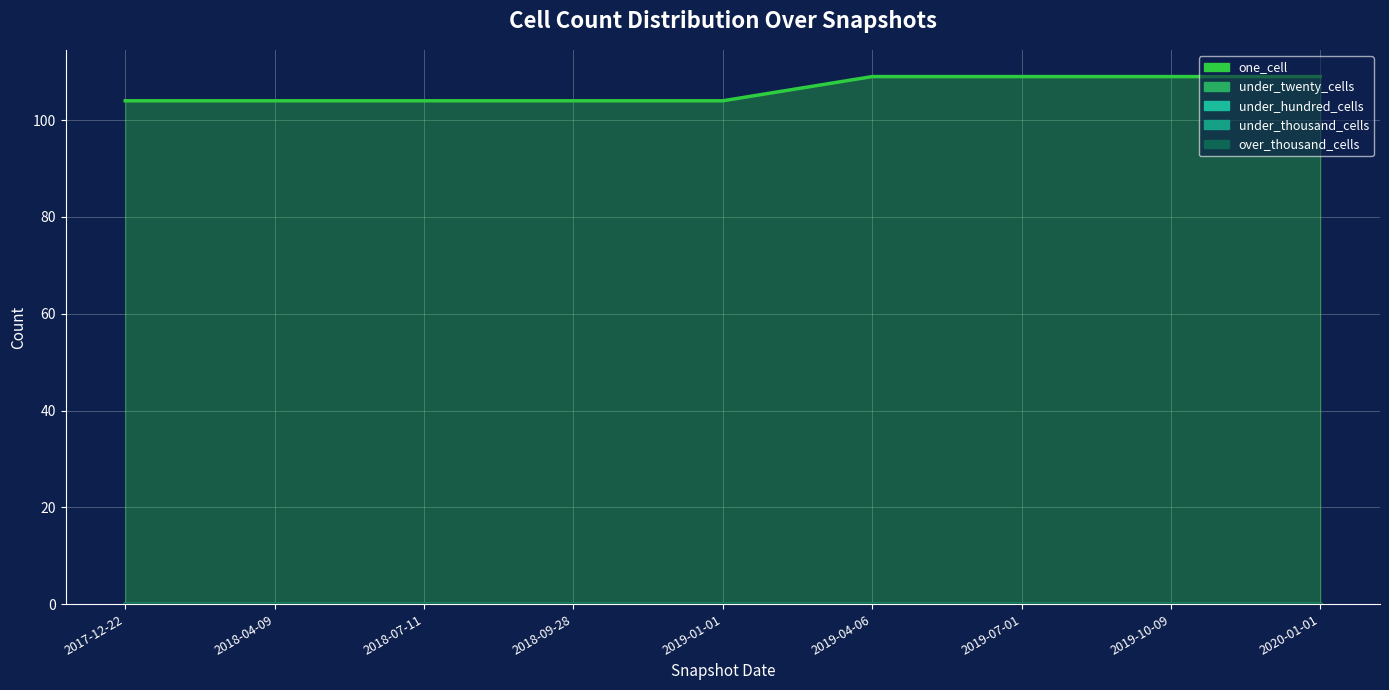

Reading right to left, transcribe all the data shown in this chart.

one_cell: 2020-01-01=109	2019-10-09=109	2019-07-01=109	2019-04-06=109	2019-01-01=104	2018-09-28=104	2018-07-11=104	2018-04-09=104	2017-12-22=104
under_twenty_cells: 2020-01-01=0	2019-10-09=0	2019-07-01=0	2019-04-06=0	2019-01-01=0	2018-09-28=0	2018-07-11=0	2018-04-09=0	2017-12-22=0
under_hundred_cells: 2020-01-01=0	2019-10-09=0	2019-07-01=0	2019-04-06=0	2019-01-01=0	2018-09-28=0	2018-07-11=0	2018-04-09=0	2017-12-22=0
under_thousand_cells: 2020-01-01=0	2019-10-09=0	2019-07-01=0	2019-04-06=0	2019-01-01=0	2018-09-28=0	2018-07-11=0	2018-04-09=0	2017-12-22=0
over_thousand_cells: 2020-01-01=0	2019-10-09=0	2019-07-01=0	2019-04-06=0	2019-01-01=0	2018-09-28=0	2018-07-11=0	2018-04-09=0	2017-12-22=0